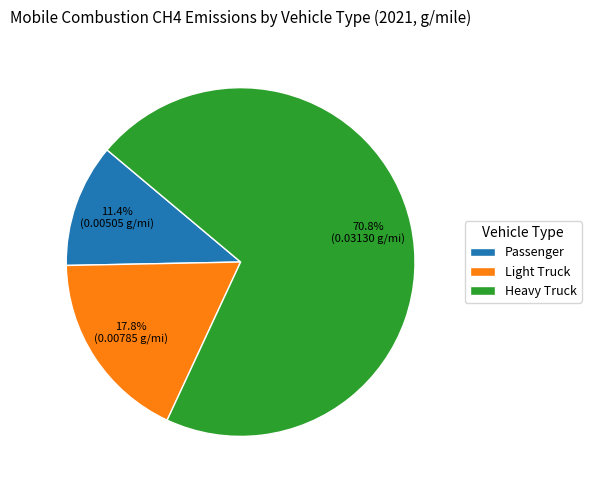

The Light Truck slice represents 23% of the pie. True or false?

False